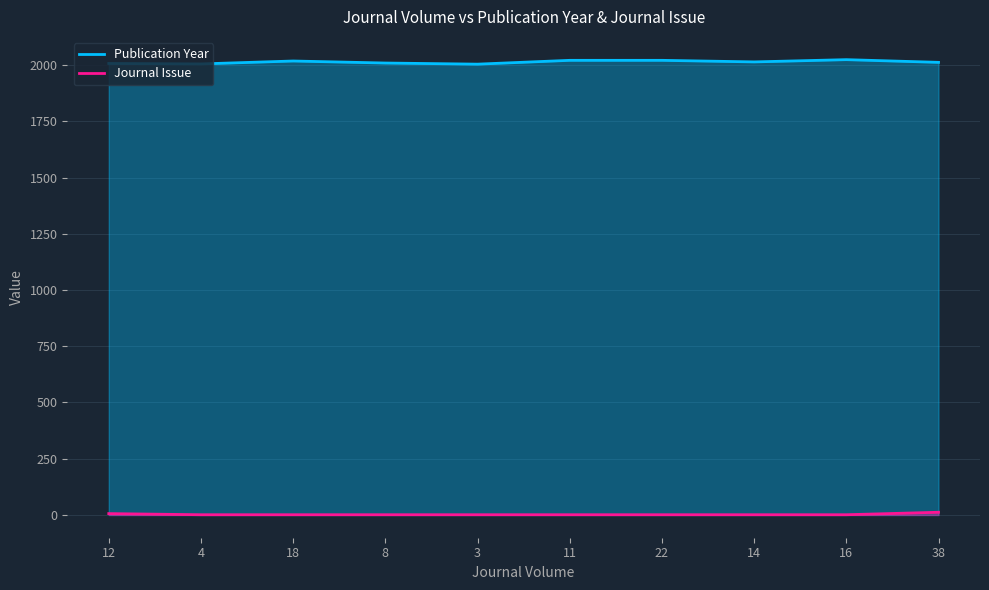

What is the label of the 2nd point from the left?

4